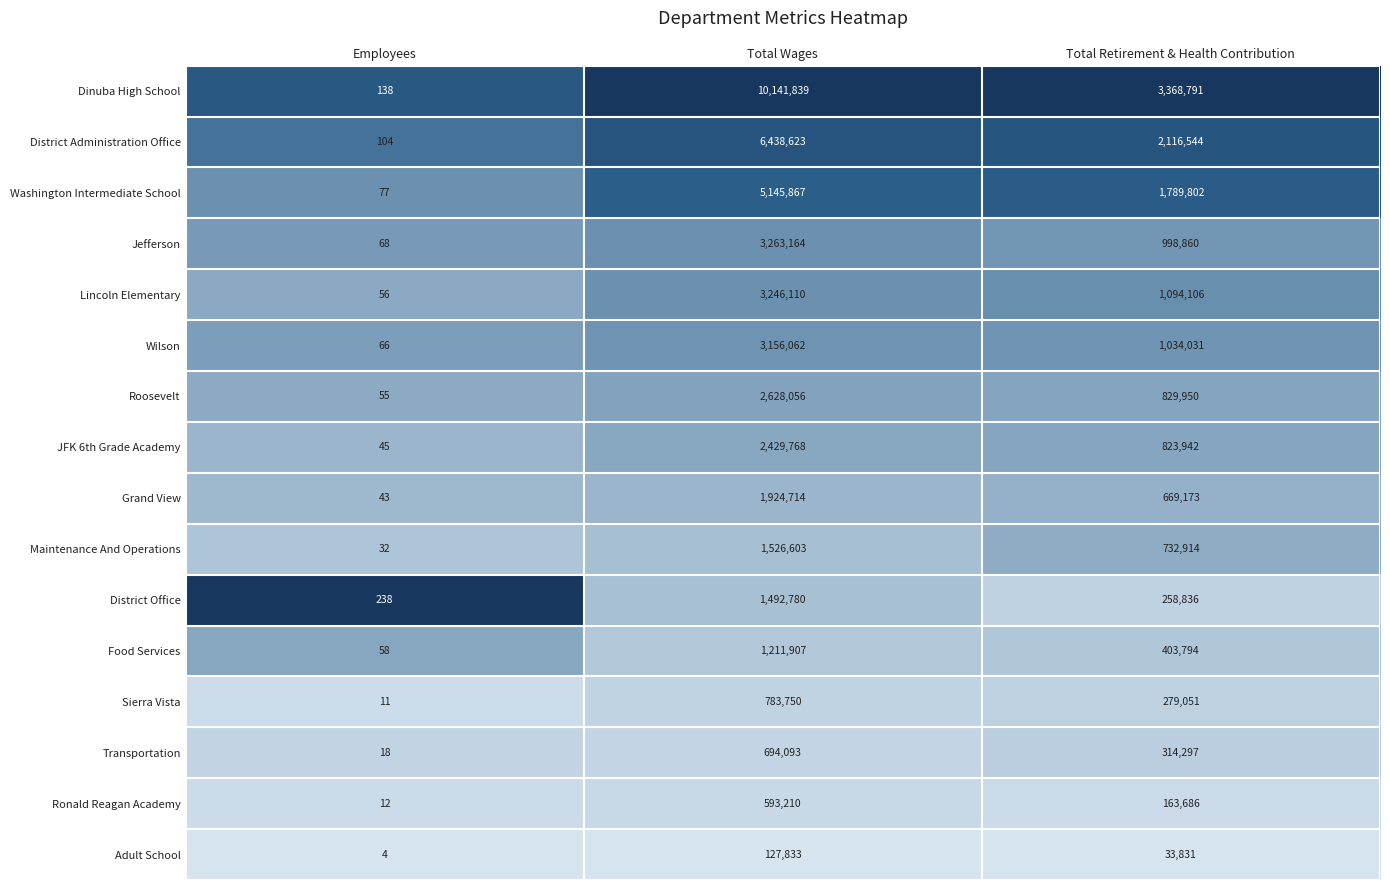

What is the greatest value displayed?

10141839